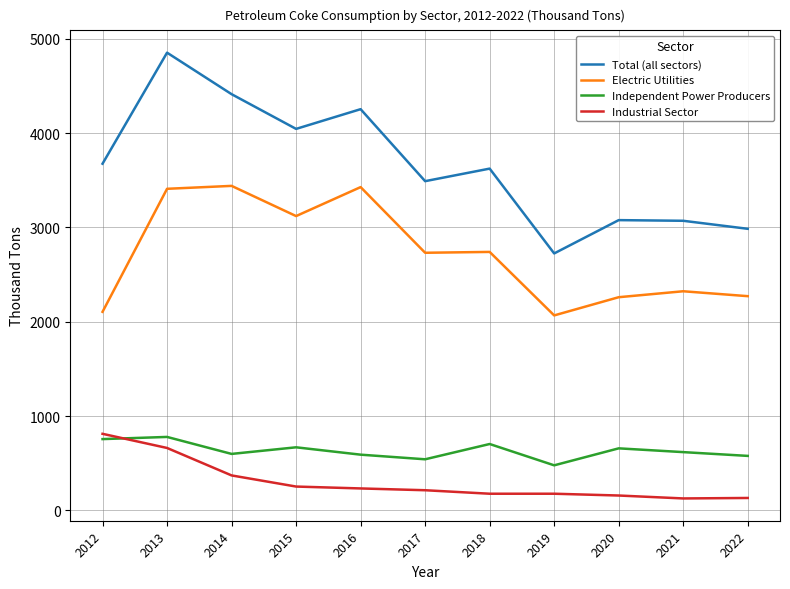

Is the value of Total (all sectors) at 2021 greater than the value of Independent Power Producers at 2018?

Yes